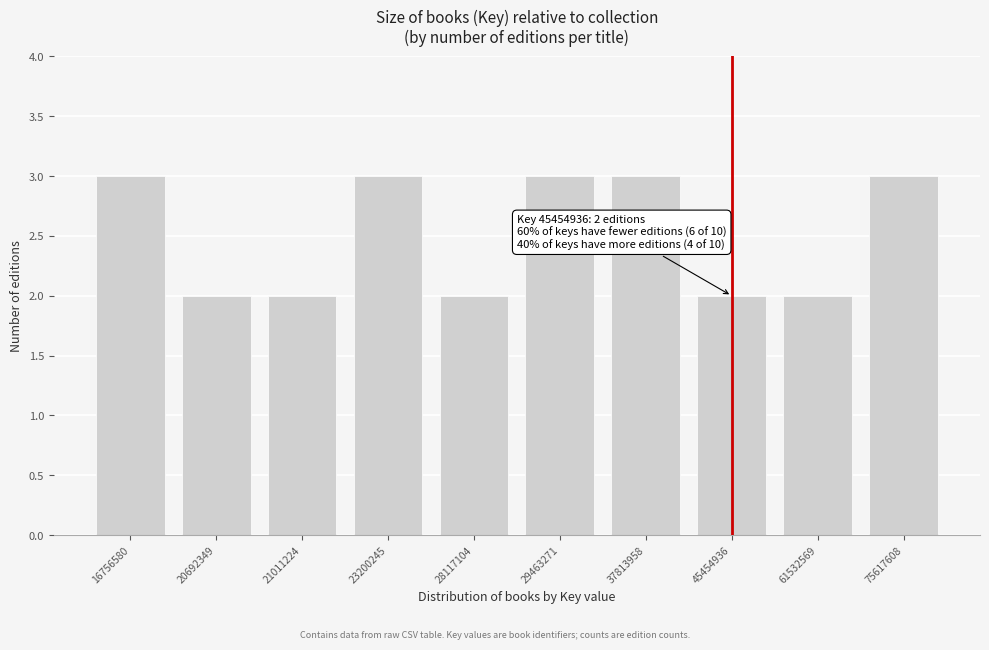

Reading left to right, what are all the values shown in this chart?

16756580=3	20692349=2	21011224=2	23200245=3	28117104=2	29463271=3	37813958=3	45454936=2	61532569=2	75617608=3